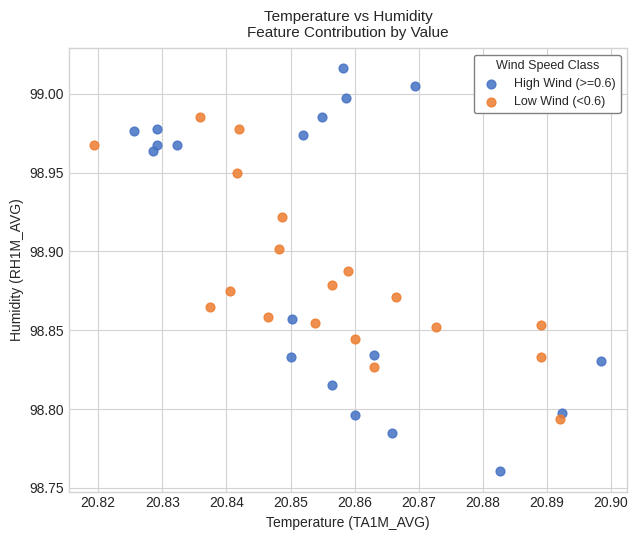

Which series has the widest spread of Y values?

High Wind (>=0.6)